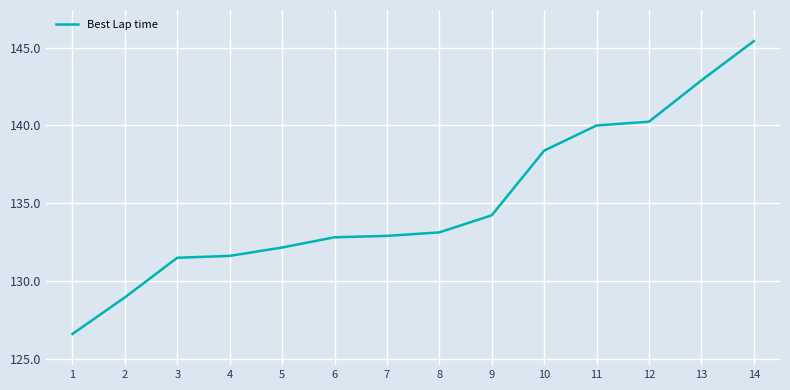

What is the difference between the values at 3 and 5?

0.7